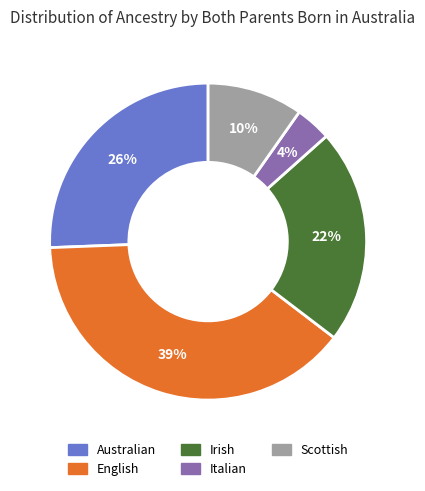

Which has a higher value, Australian or Scottish?

Australian